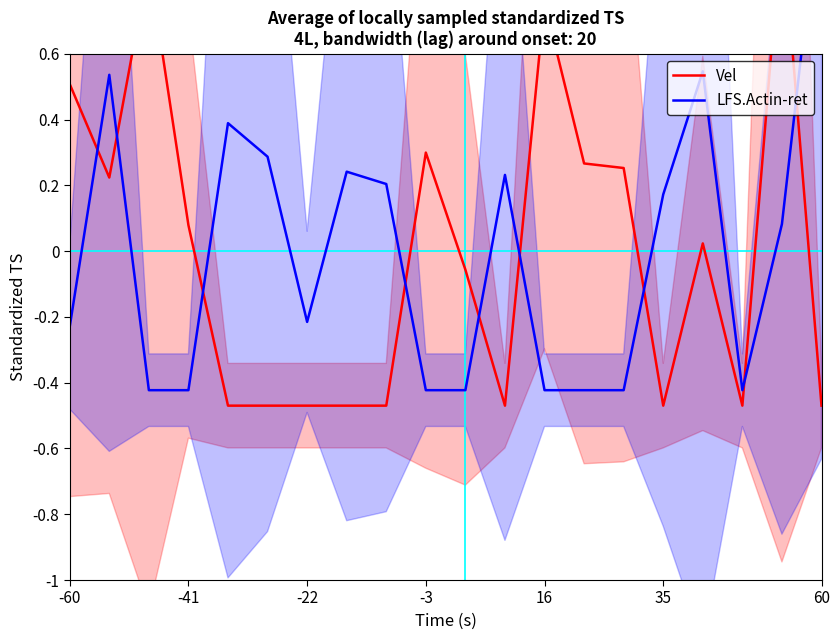

List the series in order of their peak value, lowest first.

Vel, LFS.Actin-ret